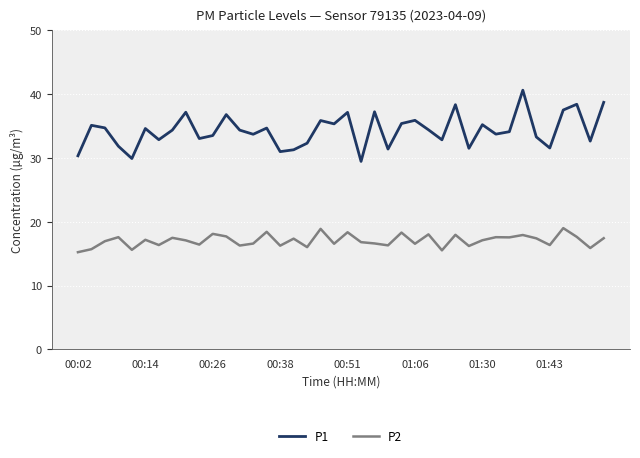

What is the difference between the second highest and second lowest values in the P1 series?

8.8